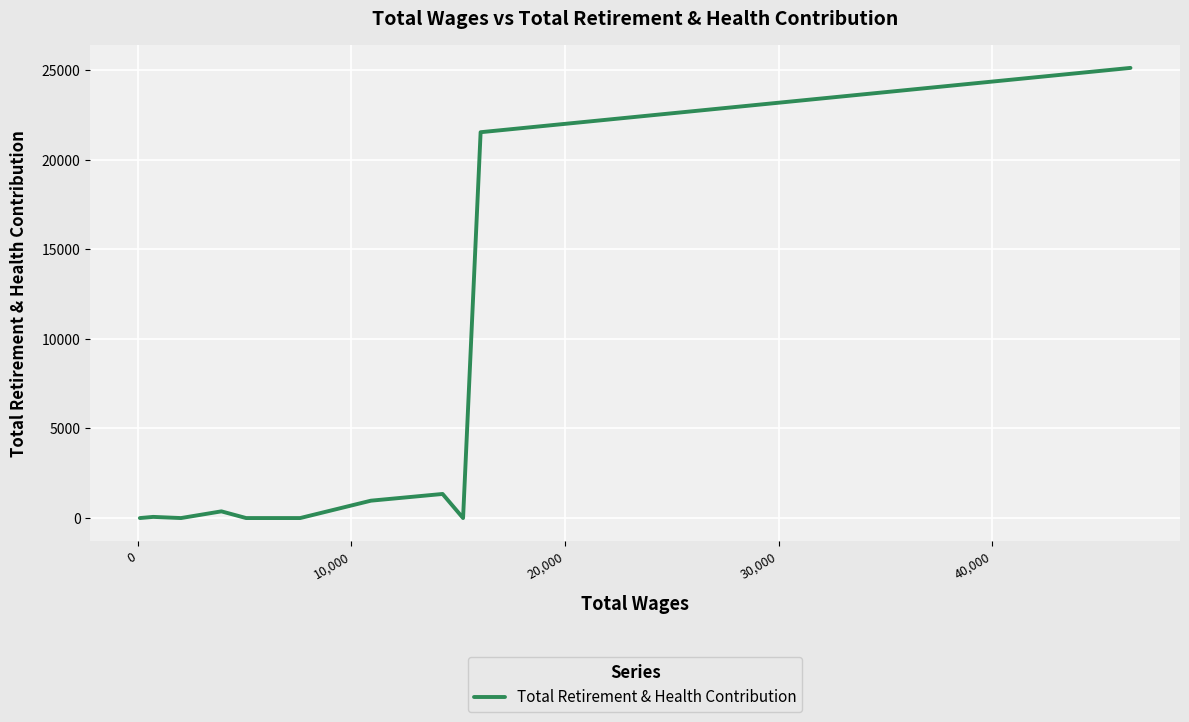

How many interior local peaks (higher than both neighbors) does the data have?

3